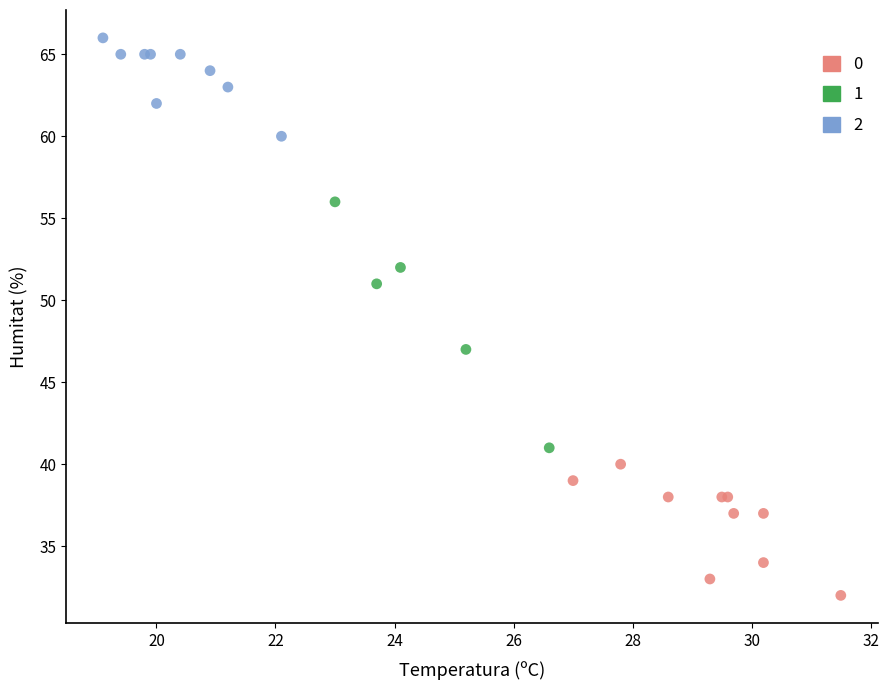

What are all the series names shown in the legend?

0, 1, 2